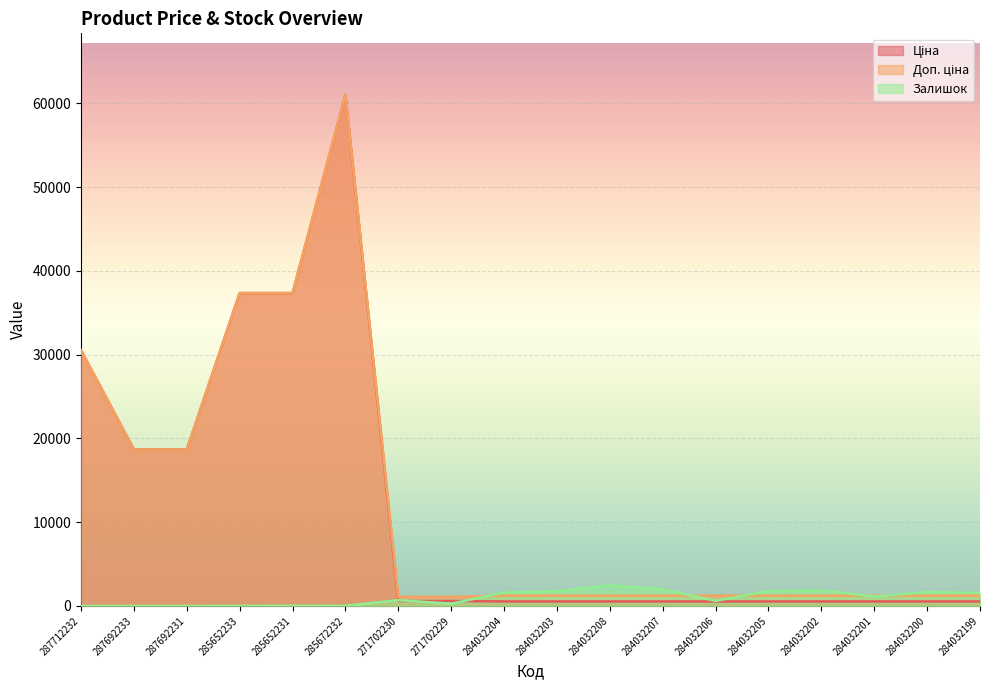

Is it true that Ціна equals 346.9 at 284032199?

False